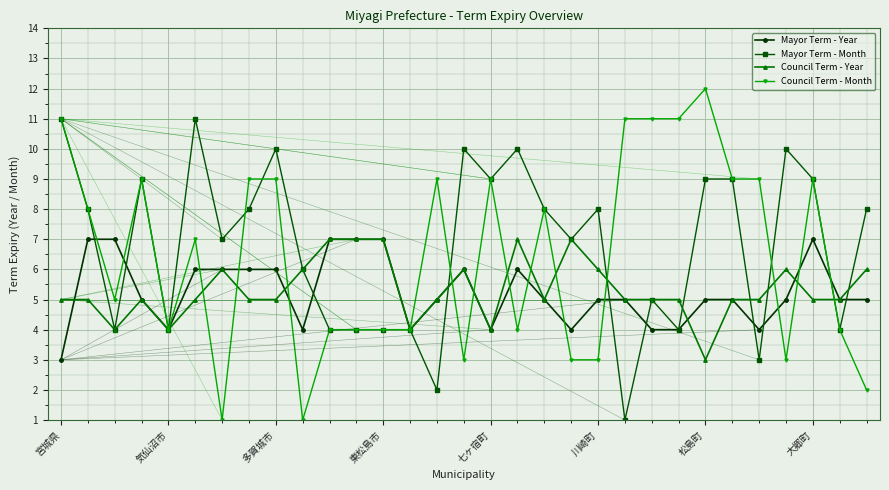

What is the value of the Mayor Term - Year point at the 21st from the left?

5